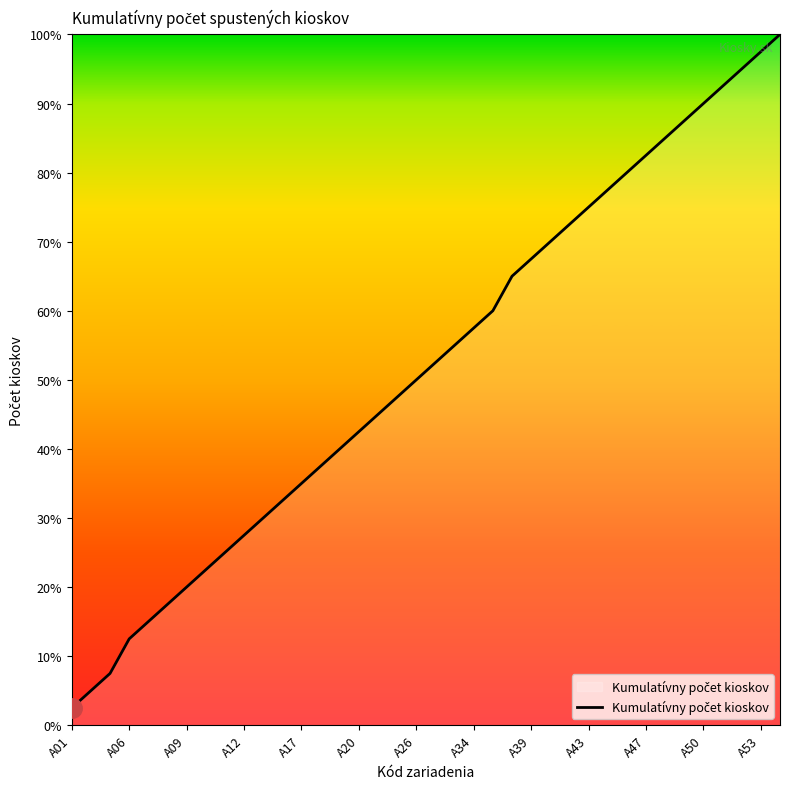

What is the difference between the maximum and minimum values?

97.5